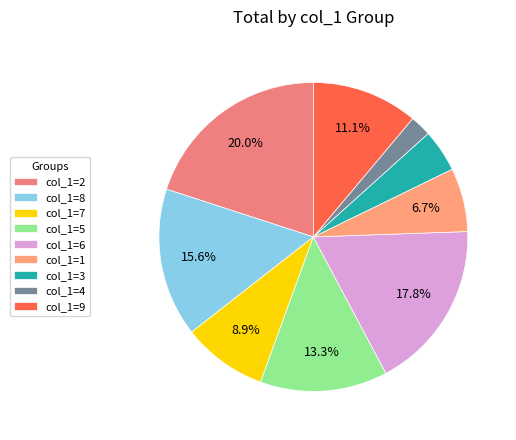

Does any single category account for the majority?

No